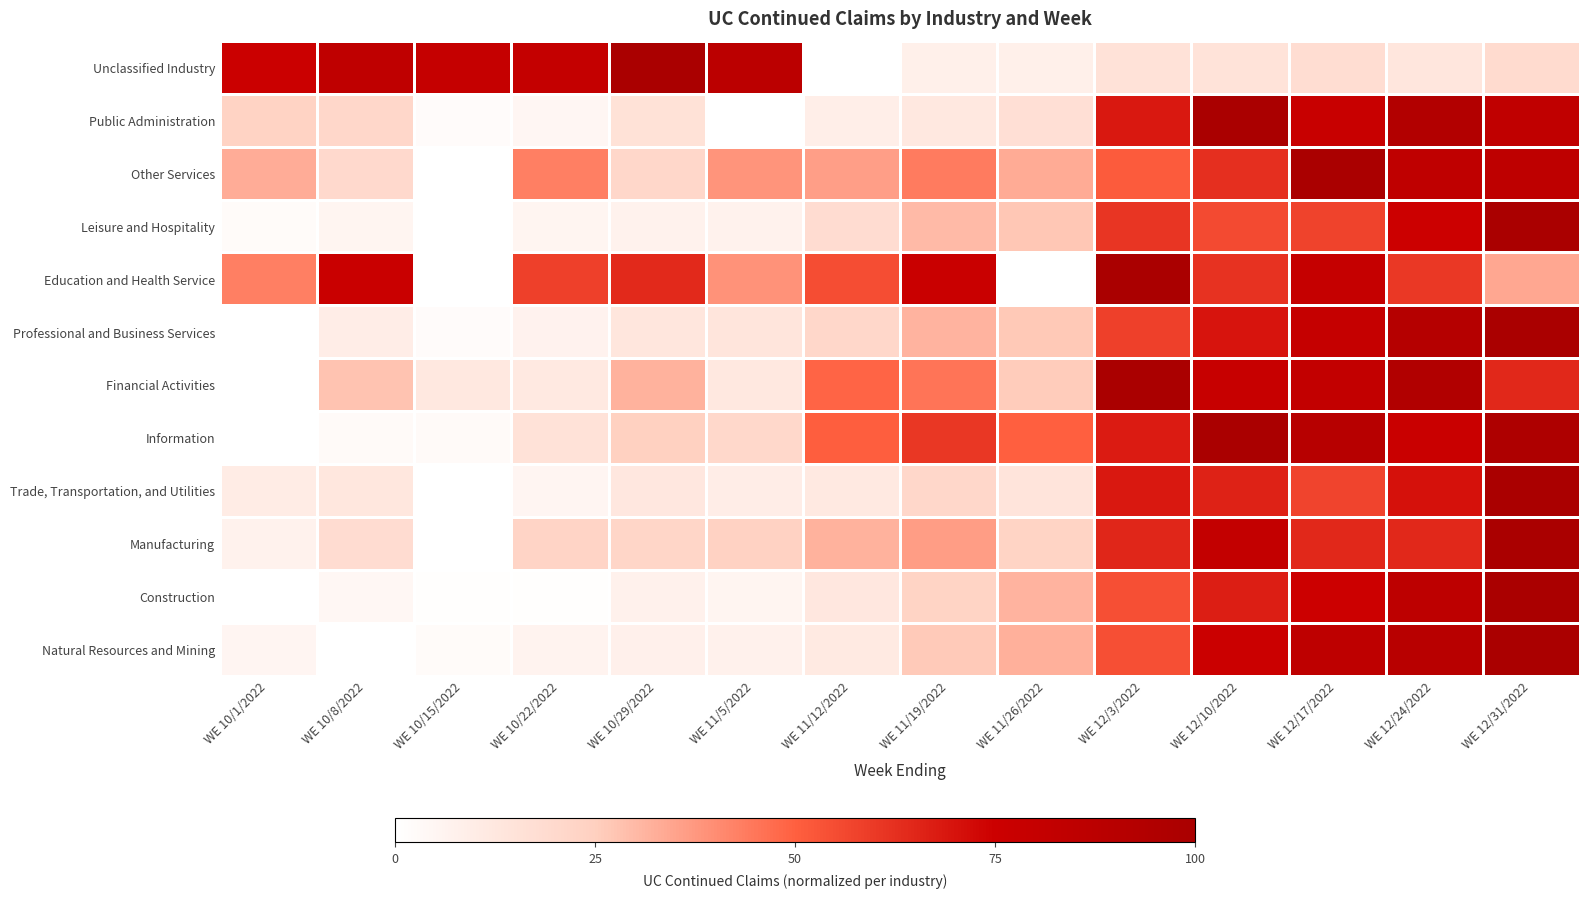

Reading right to left, extract all data points from this chart.

Natural Resources and Mining: WE 12/31/2022=100.0	WE 12/24/2022=89.7	WE 12/17/2022=85.0	WE 12/10/2022=75.9	WE 12/3/2022=54.7	WE 11/26/2022=32.2	WE 11/19/2022=26.4	WE 11/12/2022=11.6	WE 11/5/2022=7.7	WE 10/29/2022=8.0	WE 10/22/2022=6.3	WE 10/15/2022=2.6	WE 10/8/2022=0.0	WE 10/1/2022=5.2
Construction: WE 12/31/2022=100.0	WE 12/24/2022=85.7	WE 12/17/2022=74.9	WE 12/10/2022=67.0	WE 12/3/2022=54.6	WE 11/26/2022=31.5	WE 11/19/2022=23.1	WE 11/12/2022=12.5	WE 11/5/2022=5.6	WE 10/29/2022=7.5	WE 10/22/2022=1.0	WE 10/15/2022=0.9	WE 10/8/2022=4.3	WE 10/1/2022=0.0
Manufacturing: WE 12/31/2022=100.0	WE 12/24/2022=64.6	WE 12/17/2022=64.6	WE 12/10/2022=81.4	WE 12/3/2022=65.1	WE 11/26/2022=23.1	WE 11/19/2022=36.7	WE 11/12/2022=31.8	WE 11/5/2022=24.1	WE 10/29/2022=22.1	WE 10/22/2022=23.0	WE 10/15/2022=0.0	WE 10/8/2022=18.4	WE 10/1/2022=7.1
Trade, Transportation, and Utilities: WE 12/31/2022=100.0	WE 12/24/2022=70.4	WE 12/17/2022=57.2	WE 12/10/2022=66.2	WE 12/3/2022=68.4	WE 11/26/2022=14.1	WE 11/19/2022=21.2	WE 11/12/2022=11.9	WE 11/5/2022=9.7	WE 10/29/2022=12.7	WE 10/22/2022=5.3	WE 10/15/2022=0.0	WE 10/8/2022=13.0	WE 10/1/2022=10.4
Information: WE 12/31/2022=96.7	WE 12/24/2022=77.3	WE 12/17/2022=89.9	WE 12/10/2022=100.0	WE 12/3/2022=67.9	WE 11/26/2022=50.1	WE 11/19/2022=60.5	WE 11/12/2022=50.7	WE 11/5/2022=20.8	WE 10/29/2022=24.7	WE 10/22/2022=15.6	WE 10/15/2022=3.0	WE 10/8/2022=3.0	WE 10/1/2022=0.0
Financial Activities: WE 12/31/2022=64.5	WE 12/24/2022=94.4	WE 12/17/2022=82.1	WE 12/10/2022=78.5	WE 12/3/2022=100.0	WE 11/26/2022=25.8	WE 11/19/2022=45.7	WE 11/12/2022=49.0	WE 11/5/2022=12.5	WE 10/29/2022=31.9	WE 10/22/2022=11.9	WE 10/15/2022=12.5	WE 10/8/2022=27.9	WE 10/1/2022=0.0
Professional and Business Services: WE 12/31/2022=100.0	WE 12/24/2022=91.5	WE 12/17/2022=79.8	WE 12/10/2022=69.6	WE 12/3/2022=58.5	WE 11/26/2022=26.8	WE 11/19/2022=31.5	WE 11/12/2022=21.2	WE 11/5/2022=13.8	WE 10/29/2022=13.3	WE 10/22/2022=6.7	WE 10/15/2022=2.1	WE 10/8/2022=9.5	WE 10/1/2022=0.0
Education and Health Service: WE 12/31/2022=34.0	WE 12/24/2022=60.3	WE 12/17/2022=79.8	WE 12/10/2022=62.0	WE 12/3/2022=100.0	WE 11/26/2022=0.1	WE 11/19/2022=76.7	WE 11/12/2022=55.0	WE 11/5/2022=38.9	WE 10/29/2022=64.4	WE 10/22/2022=58.5	WE 10/15/2022=0.0	WE 10/8/2022=77.3	WE 10/1/2022=43.2
Leisure and Hospitality: WE 12/31/2022=100.0	WE 12/24/2022=74.6	WE 12/17/2022=57.7	WE 12/10/2022=55.8	WE 12/3/2022=61.0	WE 11/26/2022=27.1	WE 11/19/2022=29.7	WE 11/12/2022=18.5	WE 11/5/2022=7.1	WE 10/29/2022=7.4	WE 10/22/2022=5.7	WE 10/15/2022=0.0	WE 10/8/2022=5.7	WE 10/1/2022=2.4
Other Services: WE 12/31/2022=85.3	WE 12/24/2022=84.5	WE 12/17/2022=100.0	WE 12/10/2022=62.7	WE 12/3/2022=51.5	WE 11/26/2022=33.5	WE 11/19/2022=43.8	WE 11/12/2022=36.1	WE 11/5/2022=38.6	WE 10/29/2022=21.2	WE 10/22/2022=43.2	WE 10/15/2022=0.0	WE 10/8/2022=20.0	WE 10/1/2022=32.9
Public Administration: WE 12/31/2022=83.7	WE 12/24/2022=93.8	WE 12/17/2022=77.7	WE 12/10/2022=100.0	WE 12/3/2022=68.7	WE 11/26/2022=17.0	WE 11/19/2022=12.5	WE 11/12/2022=9.0	WE 11/5/2022=0.0	WE 10/29/2022=16.0	WE 10/22/2022=5.1	WE 10/15/2022=2.1	WE 10/8/2022=21.3	WE 10/1/2022=23.7
Unclassified Industry: WE 12/31/2022=19.5	WE 12/24/2022=13.6	WE 12/17/2022=18.3	WE 12/10/2022=15.2	WE 12/3/2022=15.6	WE 11/26/2022=8.6	WE 11/19/2022=8.3	WE 11/12/2022=0.0	WE 11/5/2022=87.7	WE 10/29/2022=100.0	WE 10/22/2022=80.7	WE 10/15/2022=79.9	WE 10/8/2022=84.6	WE 10/1/2022=75.7